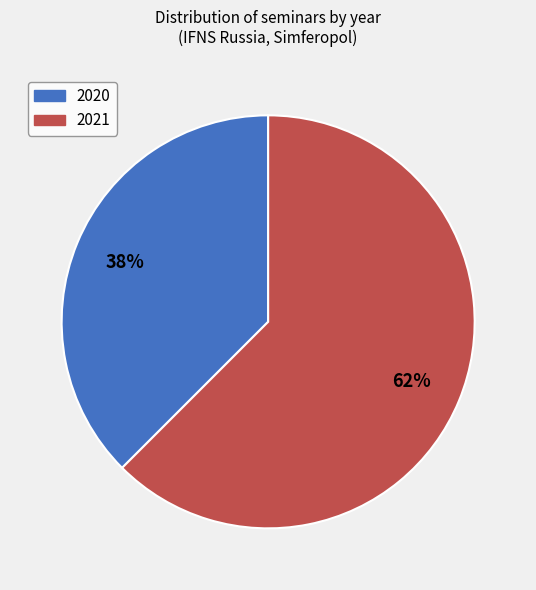

Does 2020 account for over 50% of the chart?

No